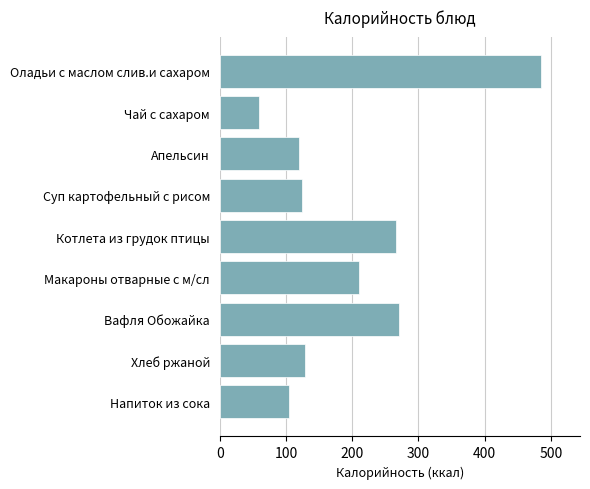

Where is the data nearest to the value 272?

Вафля Обожайка